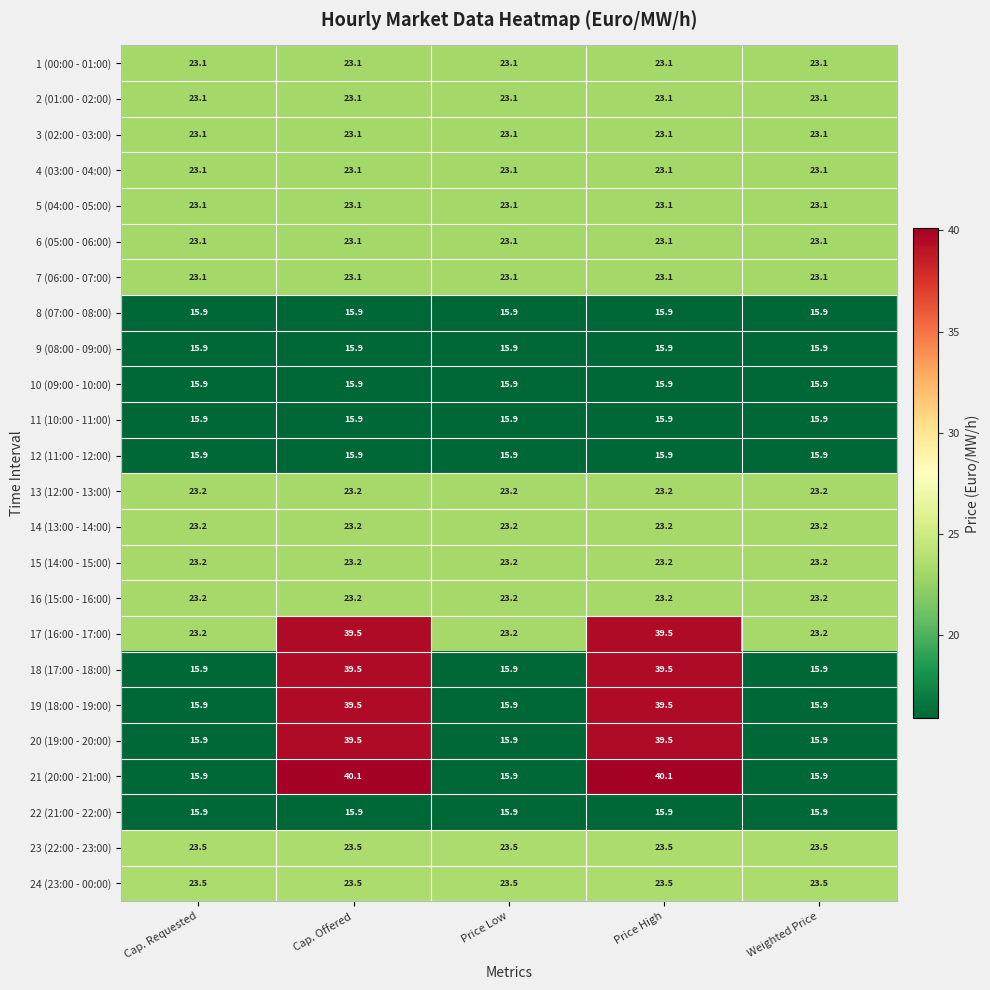

What is the difference between the highest and lowest values at Price Low?

7.6